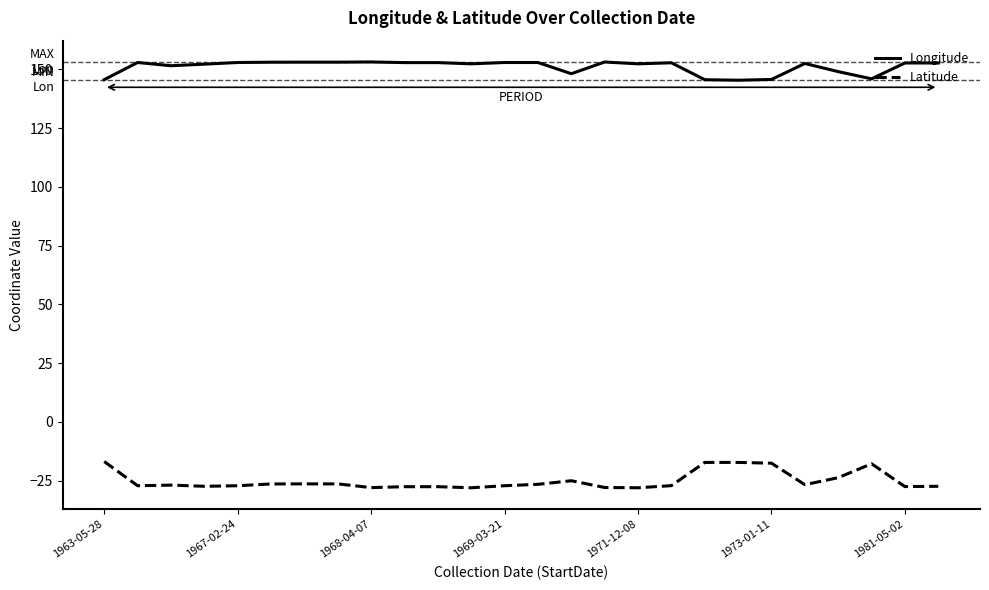

What is the maximum value for Latitude?

-16.9